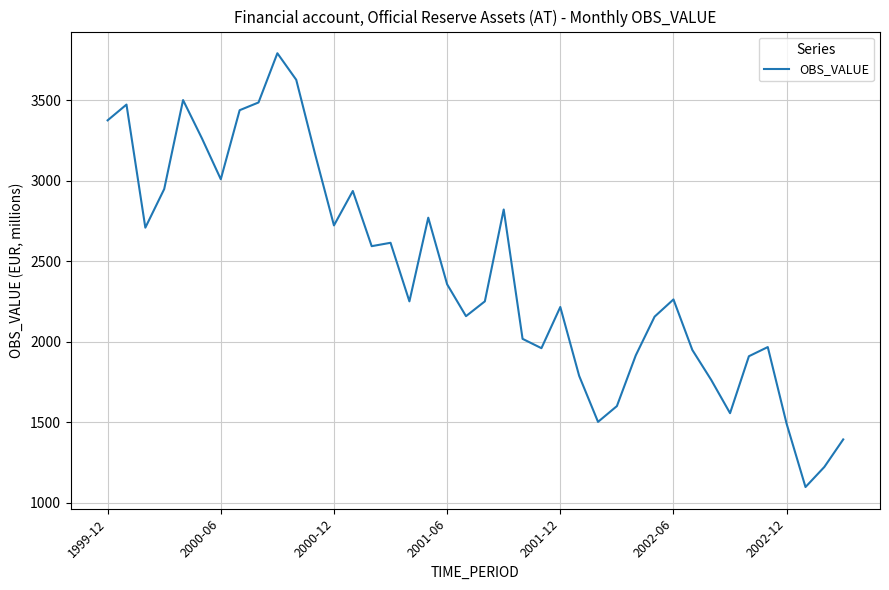

What is the minimum value shown in the chart?

1097